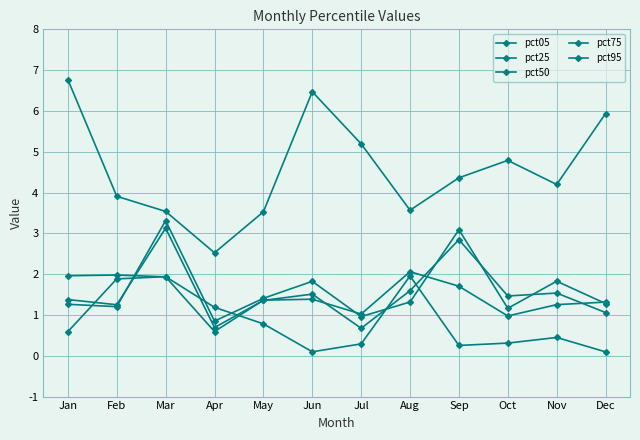

How many distinct data groups are displayed?

5